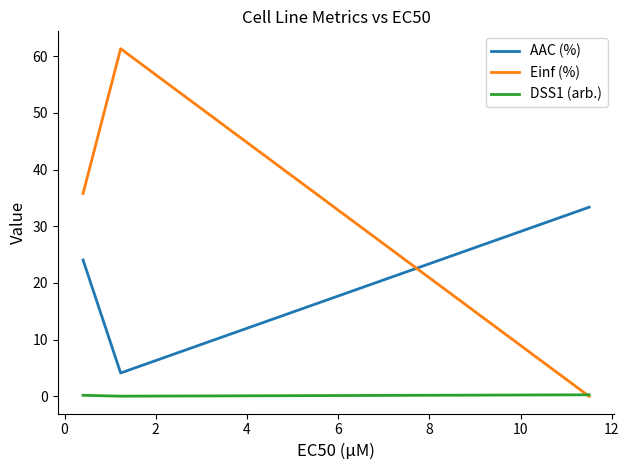

Which series has the widest spread of values?

Einf (%)